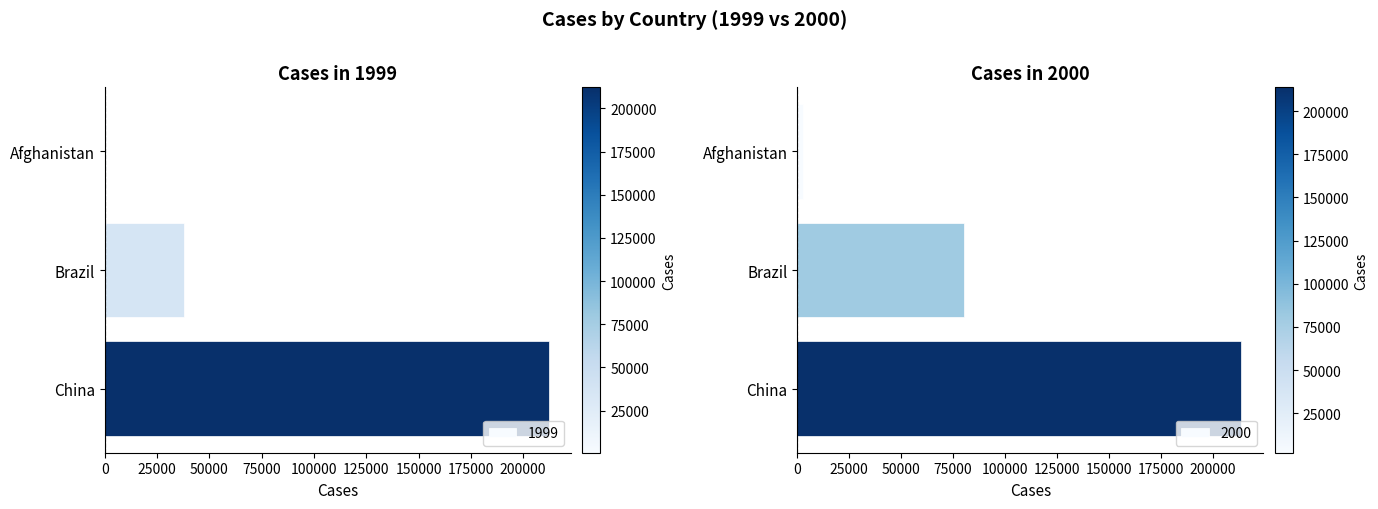

How many bars are there in each group?

2